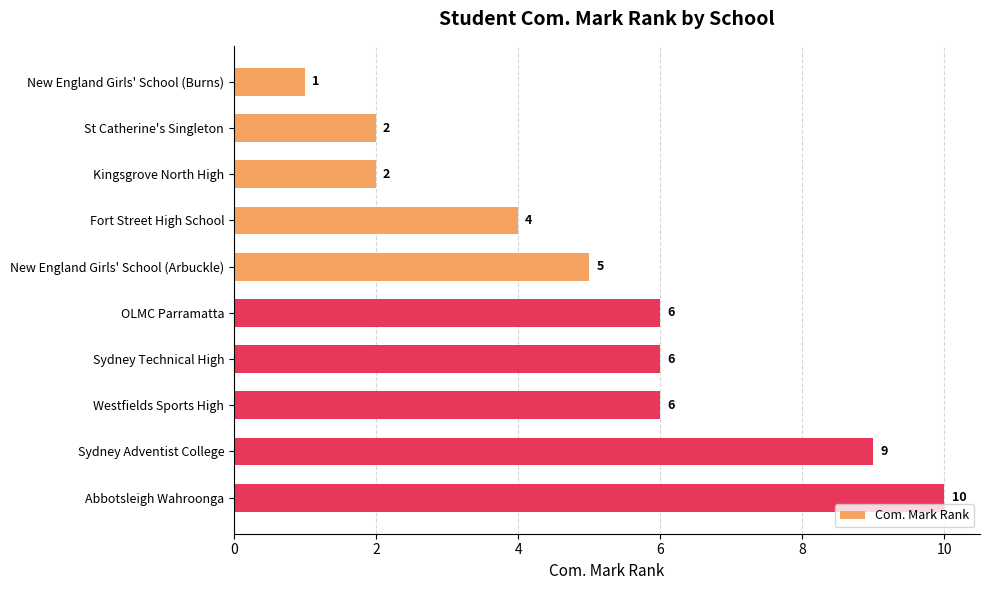

What is the maximum value shown in the chart?

10